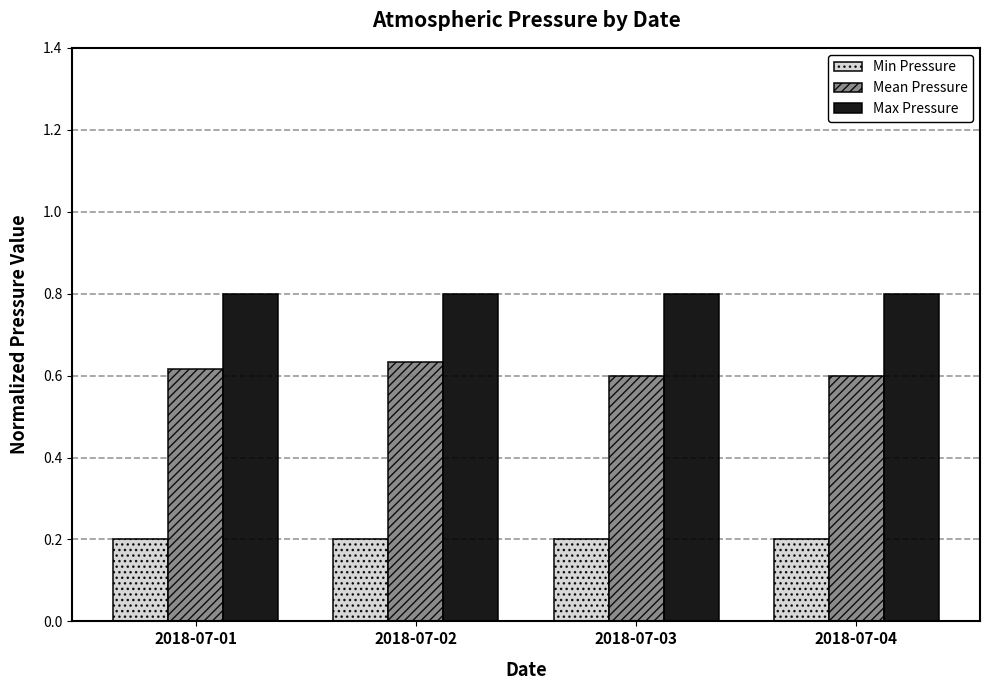

The Mean Pressure series shows 0.6 at 2018-07-03. True or false?

True